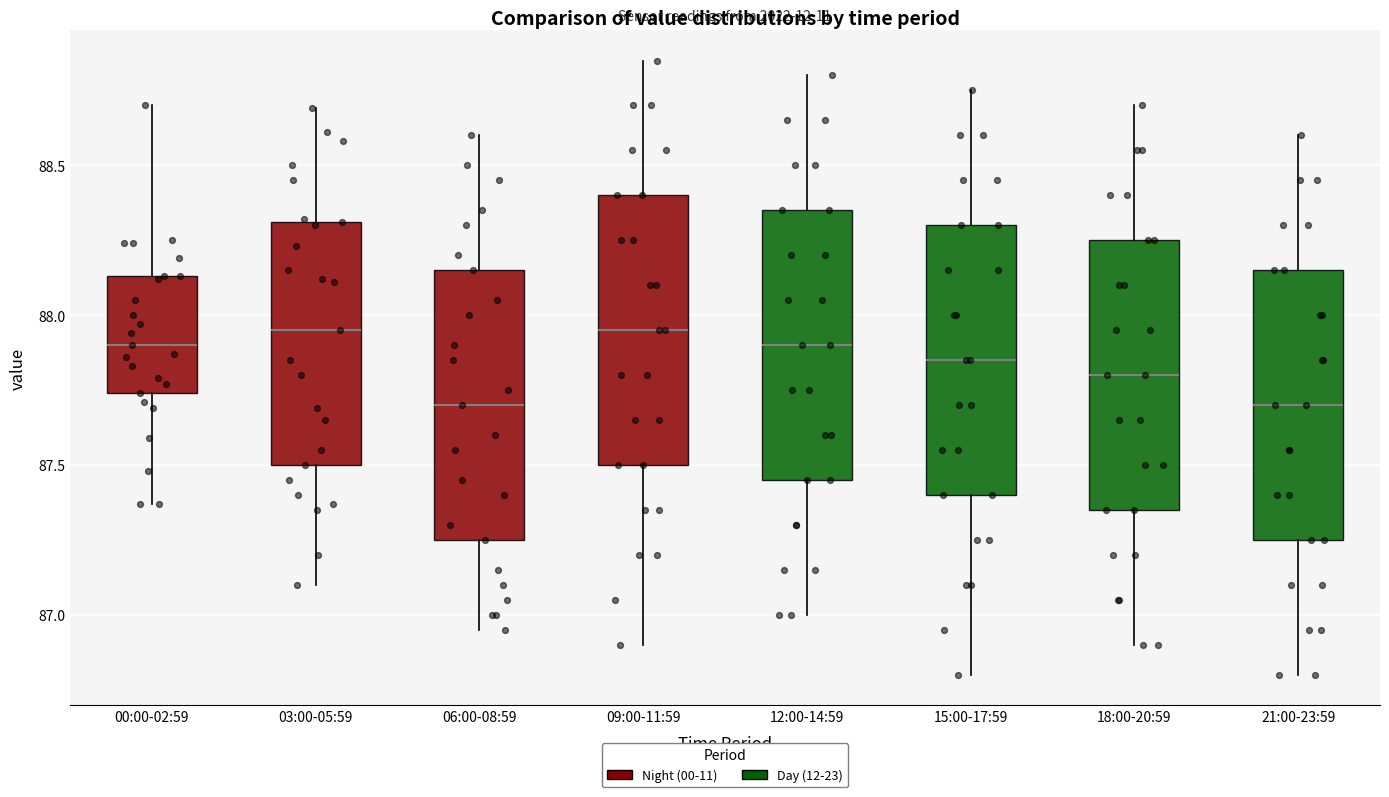

Reading left to right, transcribe this box plot: for each box, give where its median line is, the range the box spans, and where its two whiskers end, as read against the y-axis. The values are not printed on the chart, so give them approximately, as read against the axis.

00:00-02:59: median 87.90, box 87.75 to 88.15, whiskers 87.35 to 88.70
03:00-05:59: median 87.95, box 87.50 to 88.30, whiskers 87.10 to 88.70
06:00-08:59: median 87.70, box 87.25 to 88.15, whiskers 86.95 to 88.60
09:00-11:59: median 87.95, box 87.50 to 88.40, whiskers 86.90 to 88.85
12:00-14:59: median 87.90, box 87.45 to 88.35, whiskers 87.00 to 88.80
15:00-17:59: median 87.85, box 87.40 to 88.30, whiskers 86.80 to 88.75
18:00-20:59: median 87.80, box 87.35 to 88.25, whiskers 86.90 to 88.70
21:00-23:59: median 87.70, box 87.25 to 88.15, whiskers 86.80 to 88.60